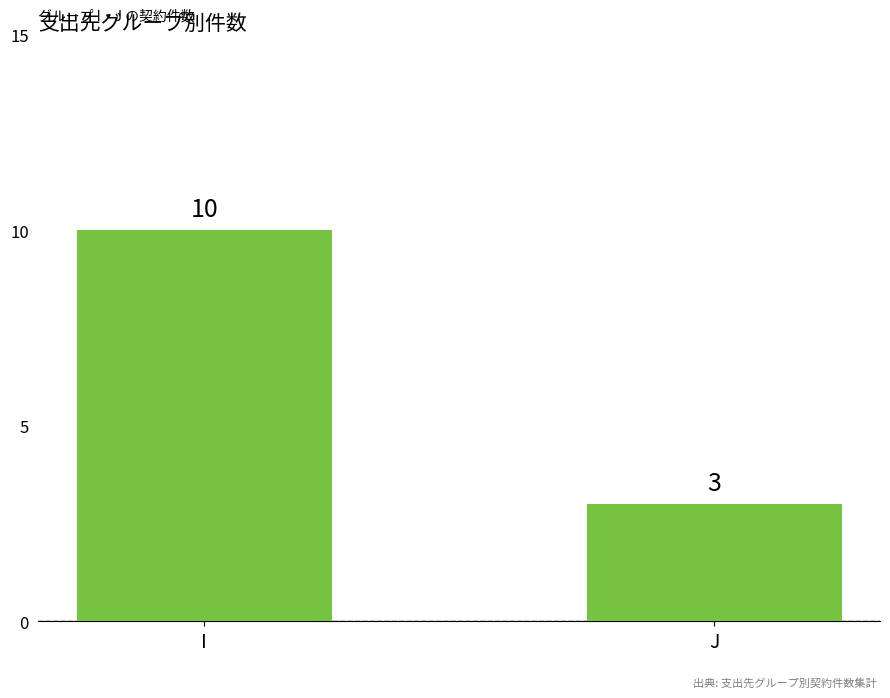

What is the difference between the values at J and I?

7